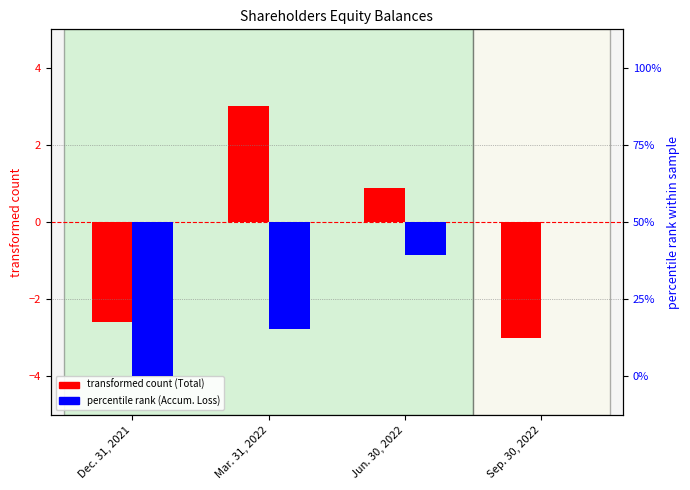

What is the value of the percentile rank (Accum. Loss) bar at the 2nd from the left?

-2.8